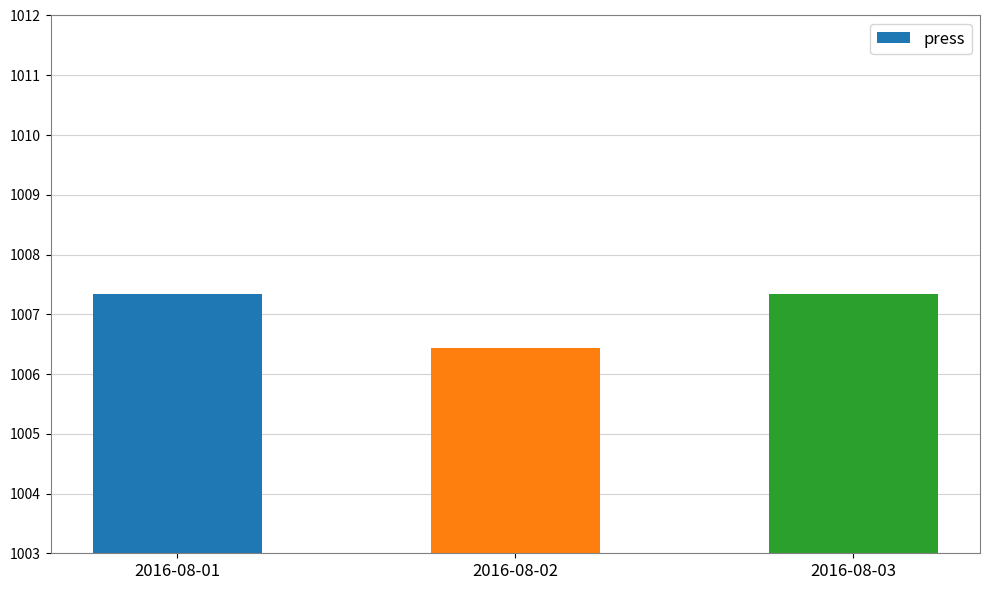

What is the change in value from 2016-08-02 to 2016-08-03?

+0.9